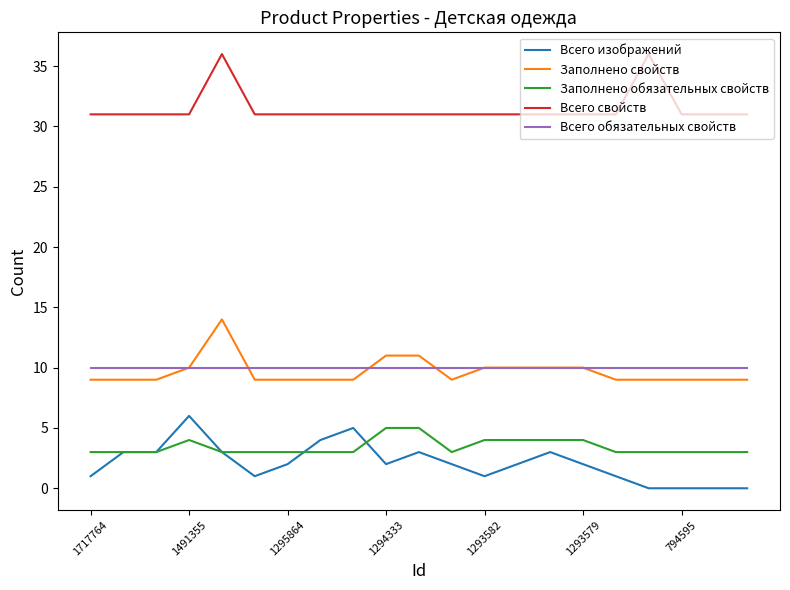

What is the greatest value displayed?

36